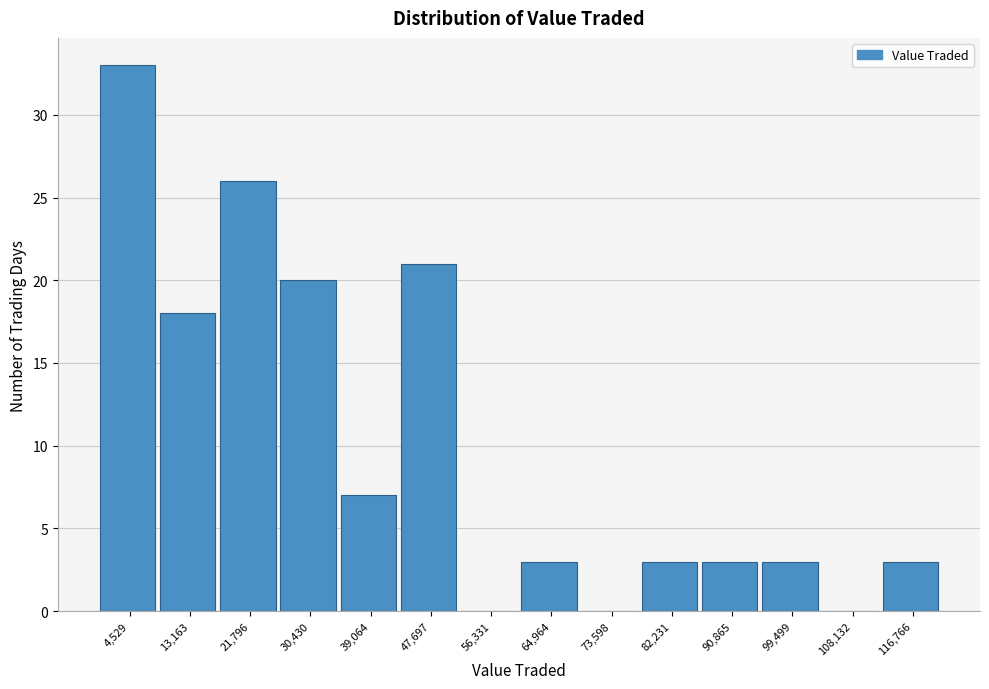

How tall is the bar that spans 9000 to 17000 on the x-axis? Neither the bar edges nor the heights are printed on the chart, so give them approximately, as read against the axes.

18